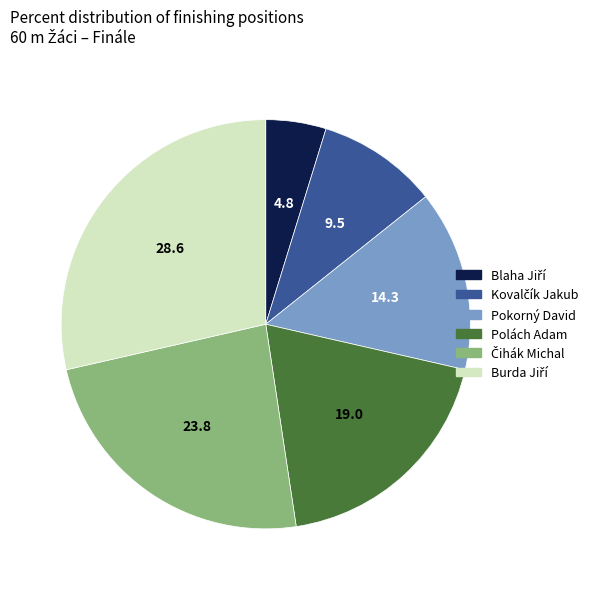

Is there a majority slice in this chart?

No